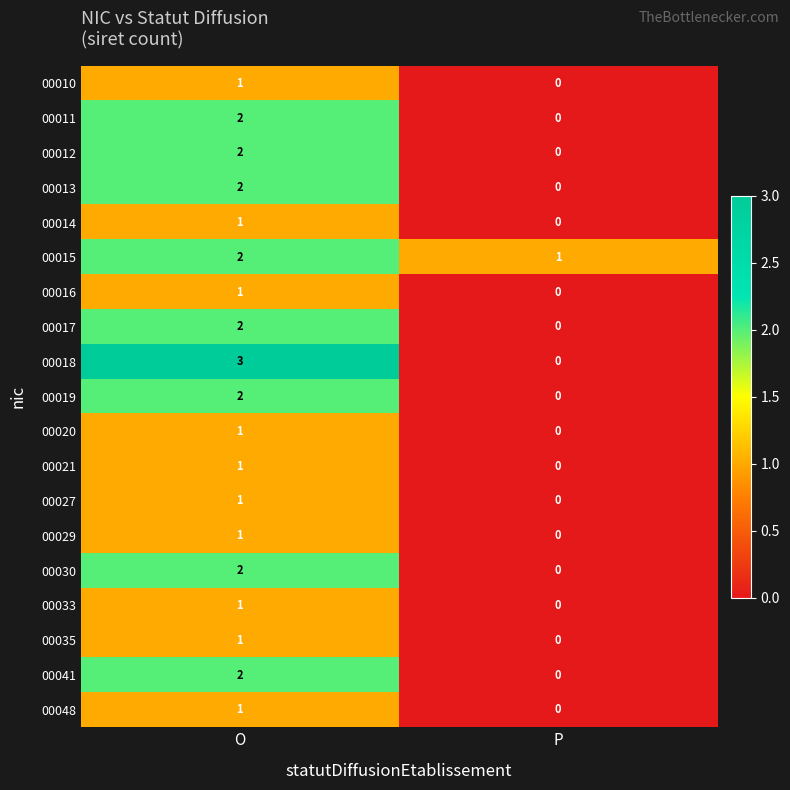

Where is 00029 nearest to the value 0?

P